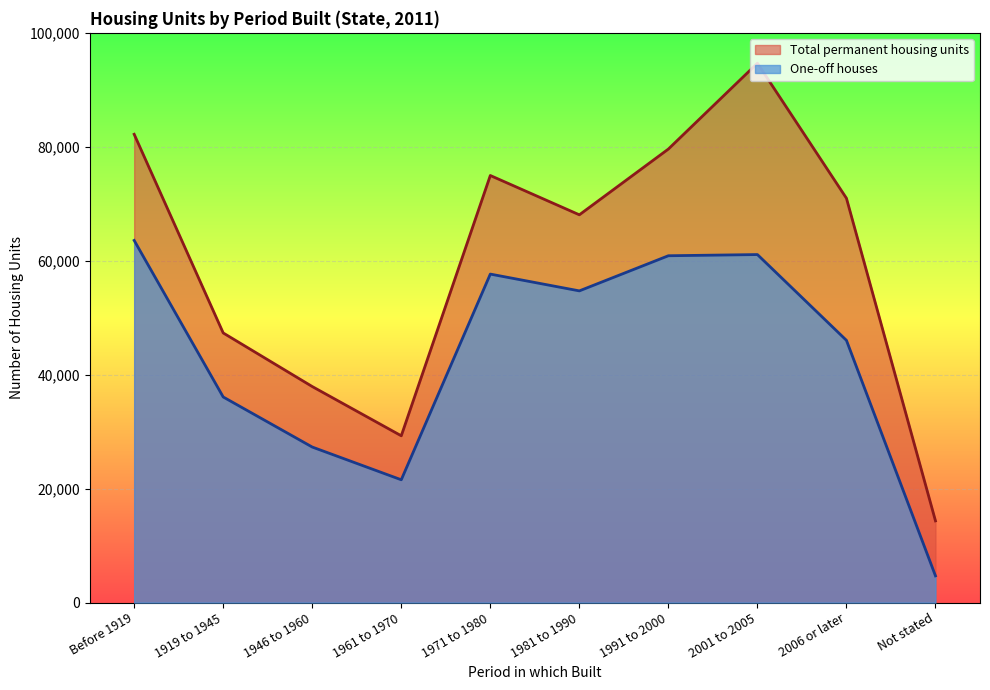

What is the label of the 3rd point from the right?

2001 to 2005